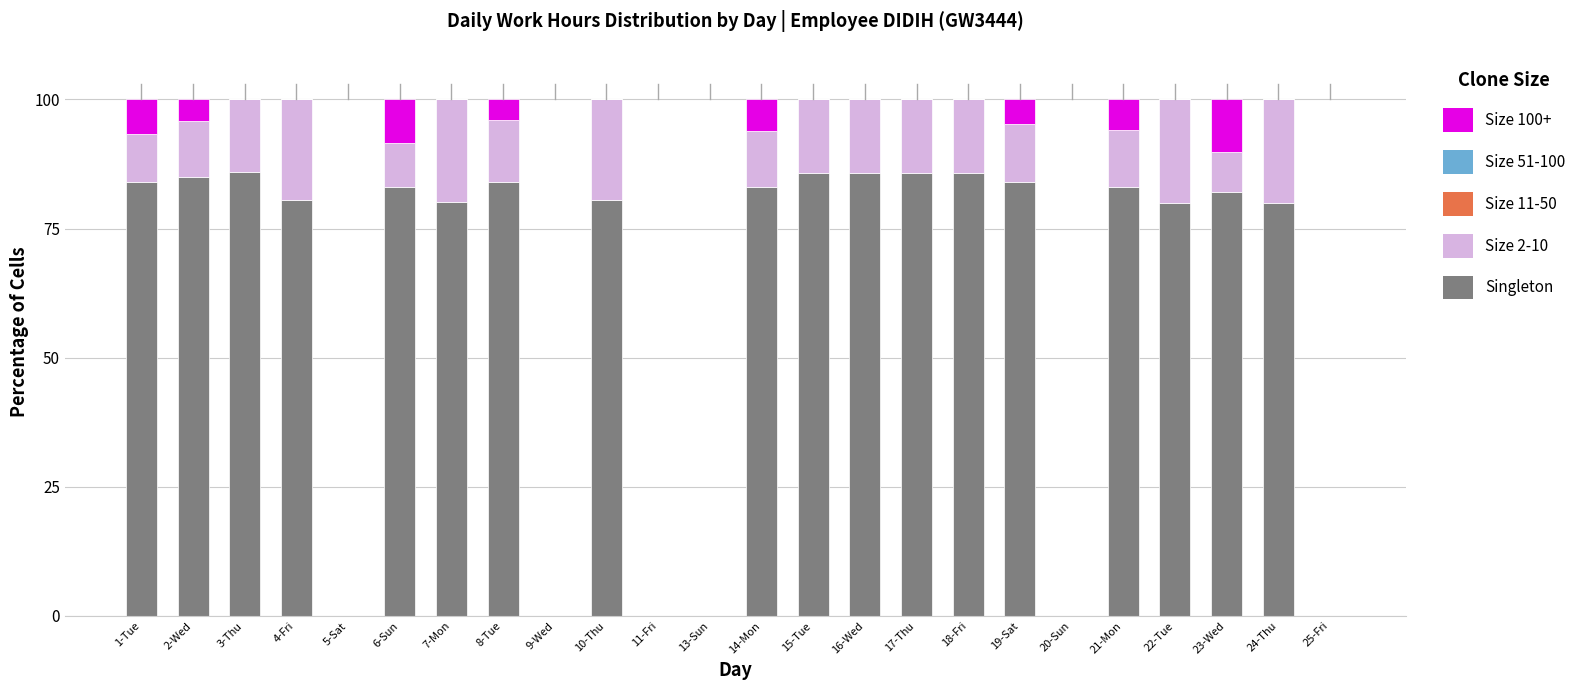

What is the maximum value for Singleton?

85.9